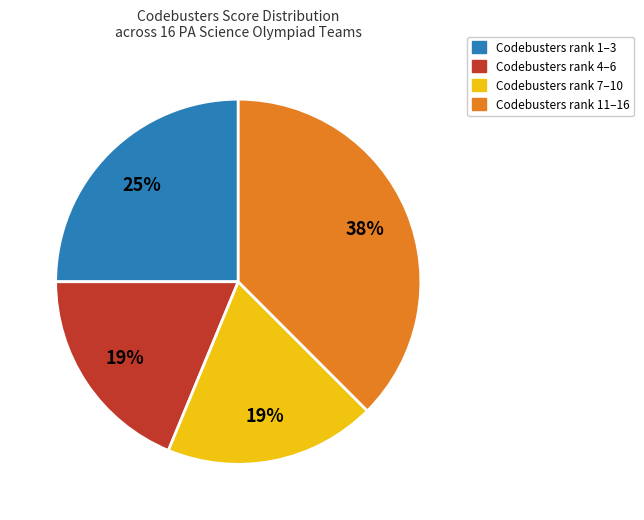

Is there a majority slice in this chart?

No